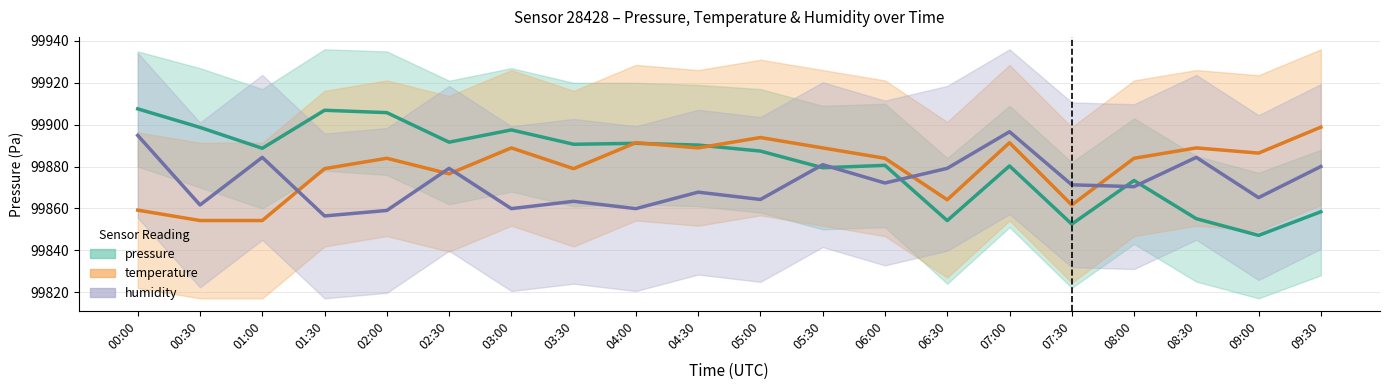

Rank the series at 09:30 from lowest to highest value.

pressure, humidity, temperature